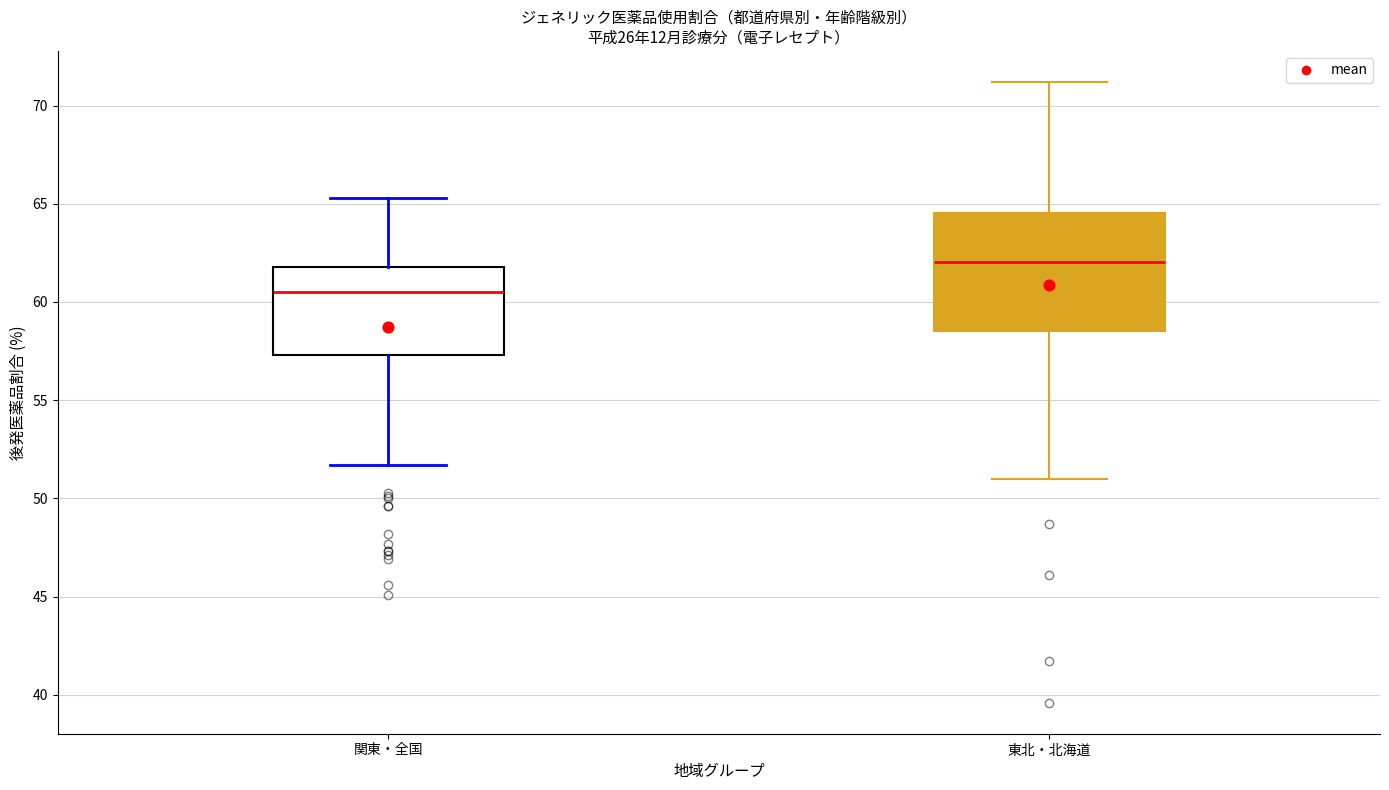

Reading left to right, read every box against the y-axis: the position of its median line, the range the box covers, and the ends of its whiskers. The values are not printed on the chart, so give them approximately, as read against the axis.

関東・全国: median 60.5, box 57.5 to 62.0, whiskers 51.5 to 65.5
東北・北海道: median 62.0, box 58.5 to 64.5, whiskers 51.0 to 71.0